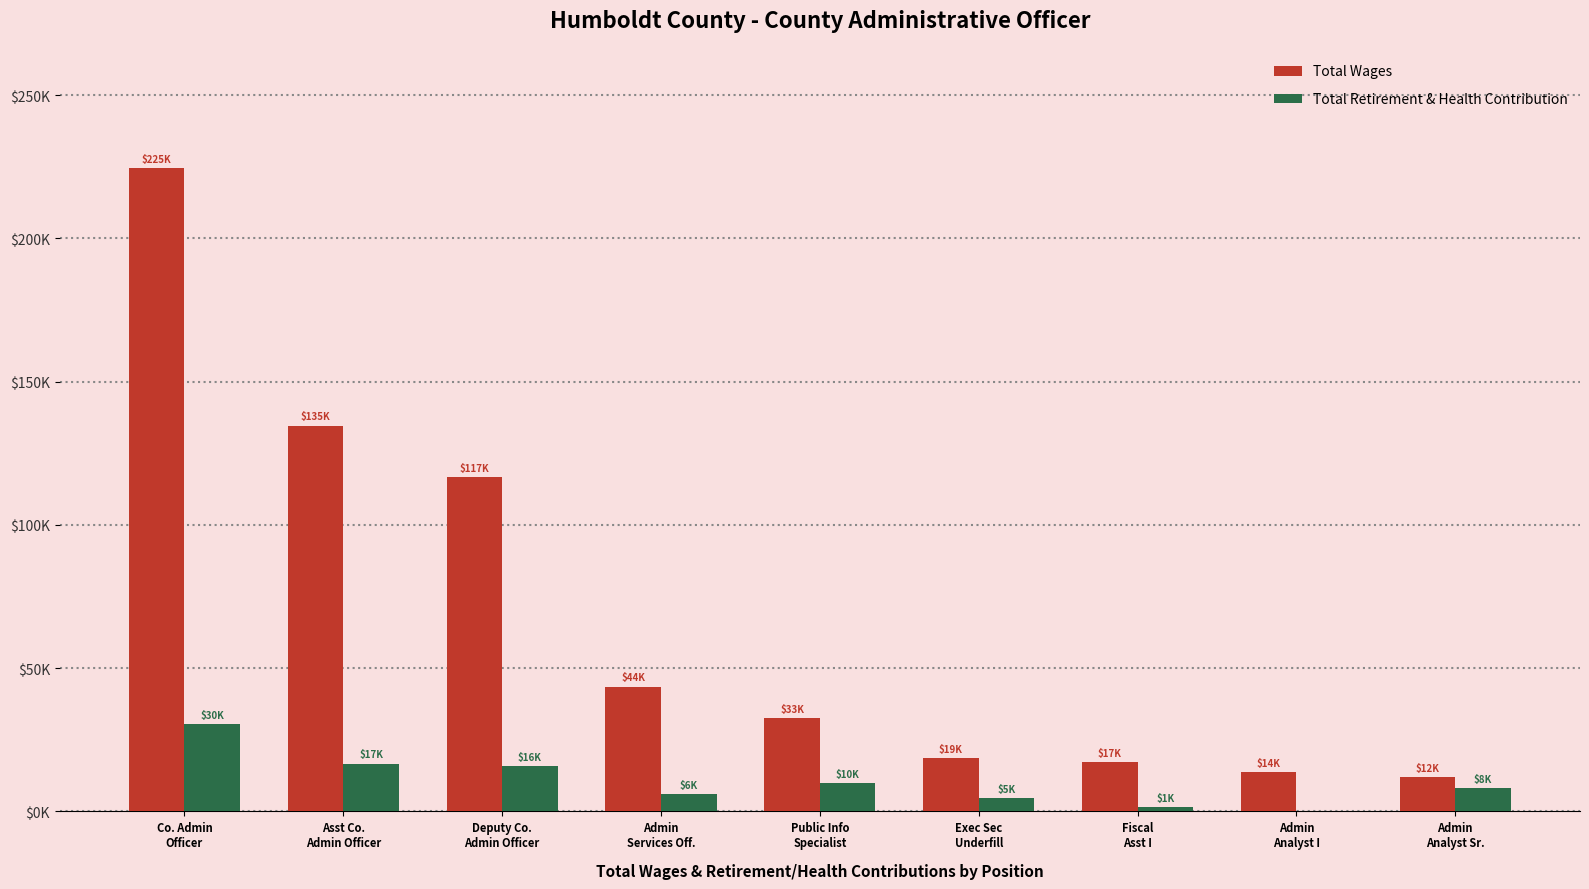

List the series in order of their overall mean, highest first.

Total Wages, Total Retirement & Health Contribution